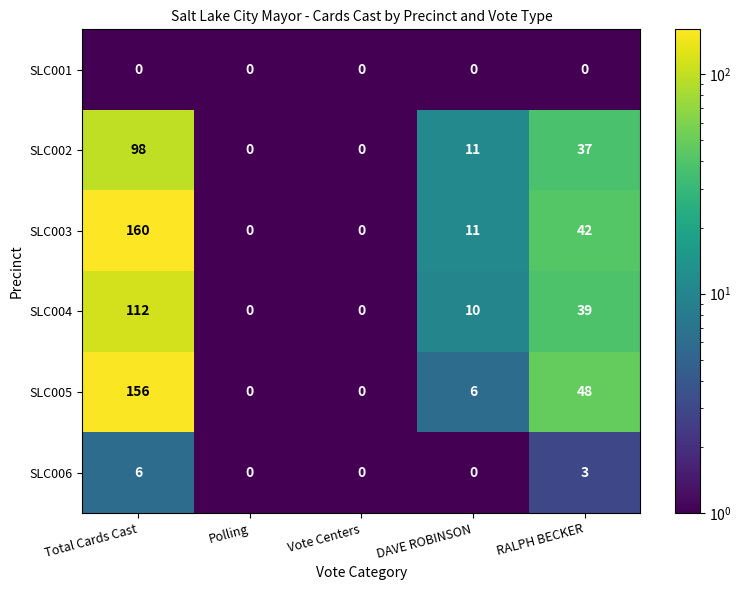

Count the number of data series in this chart.

6